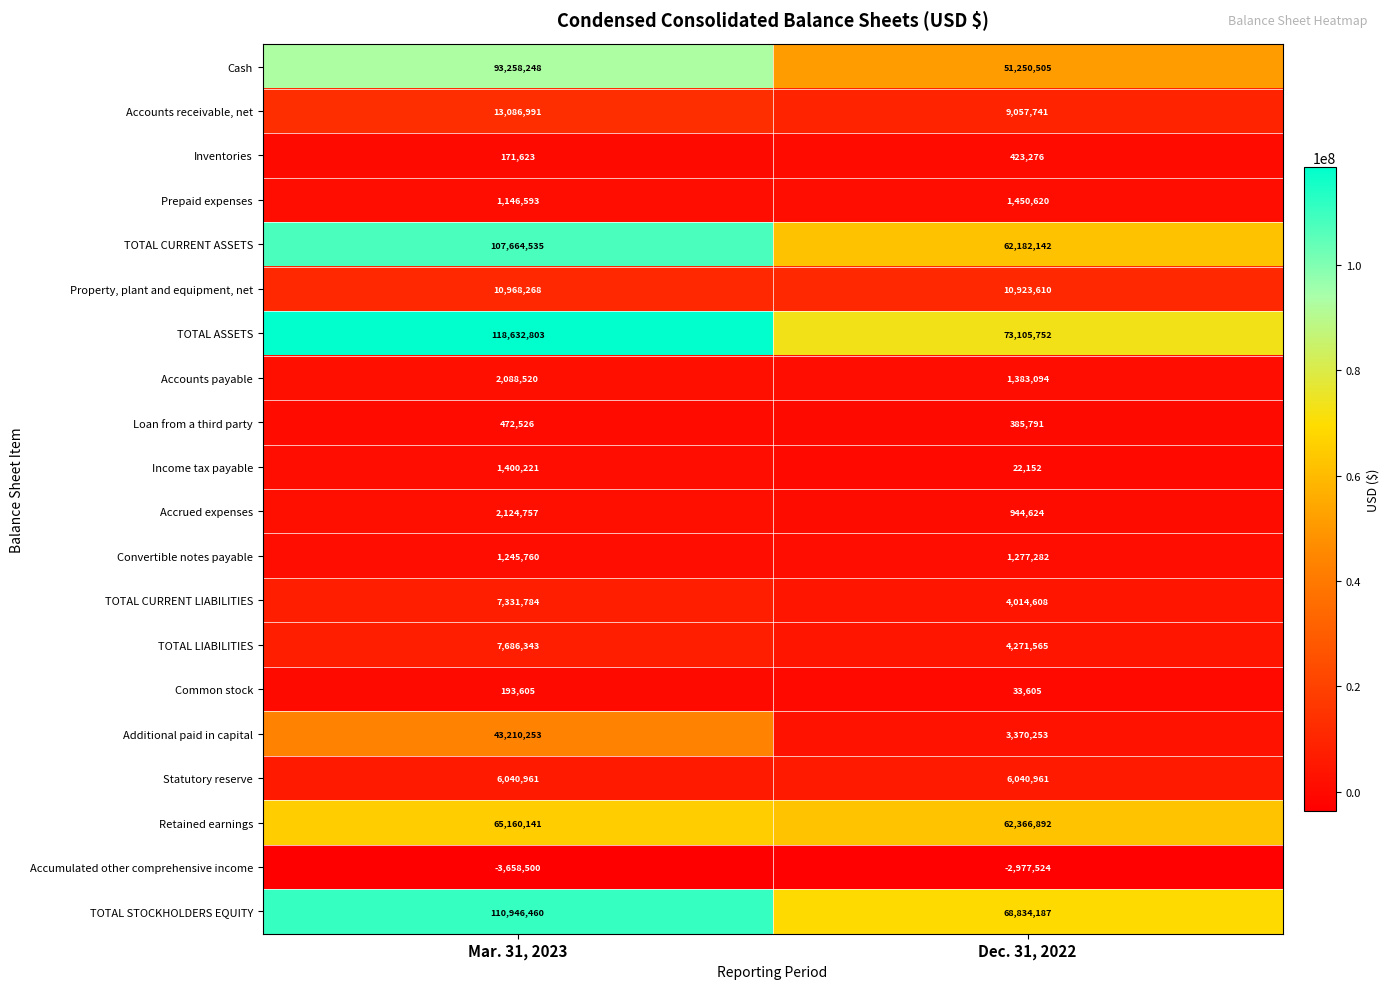

What is the difference between the Additional paid in capital values at Mar. 31, 2023 and Dec. 31, 2022?

39840000